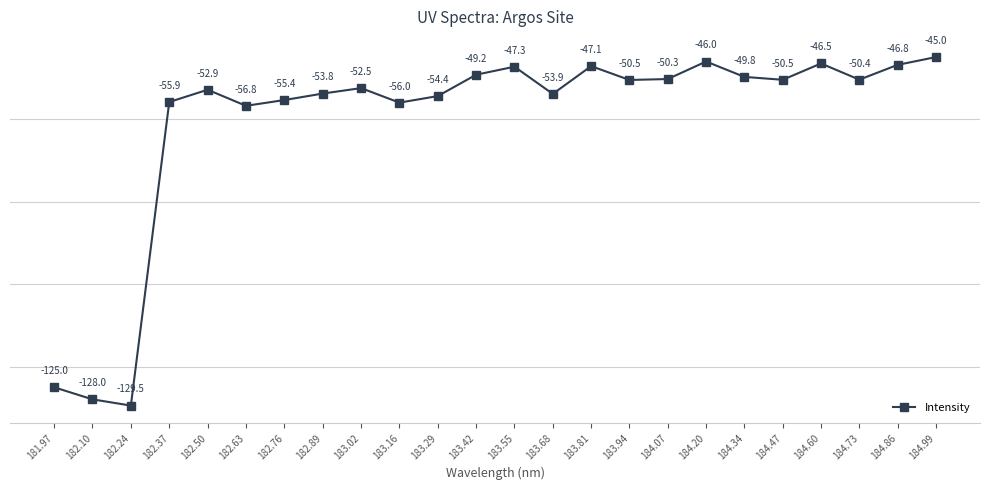

What is the change in value from 183.81 to 184.34?

-2.6